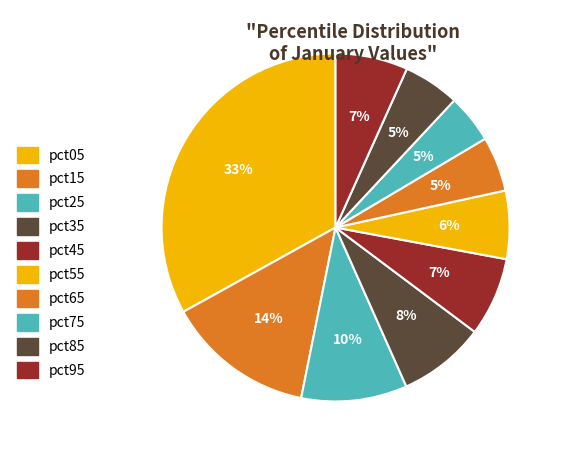

To the nearest percent, what percentage of the pie is pct05?

33%